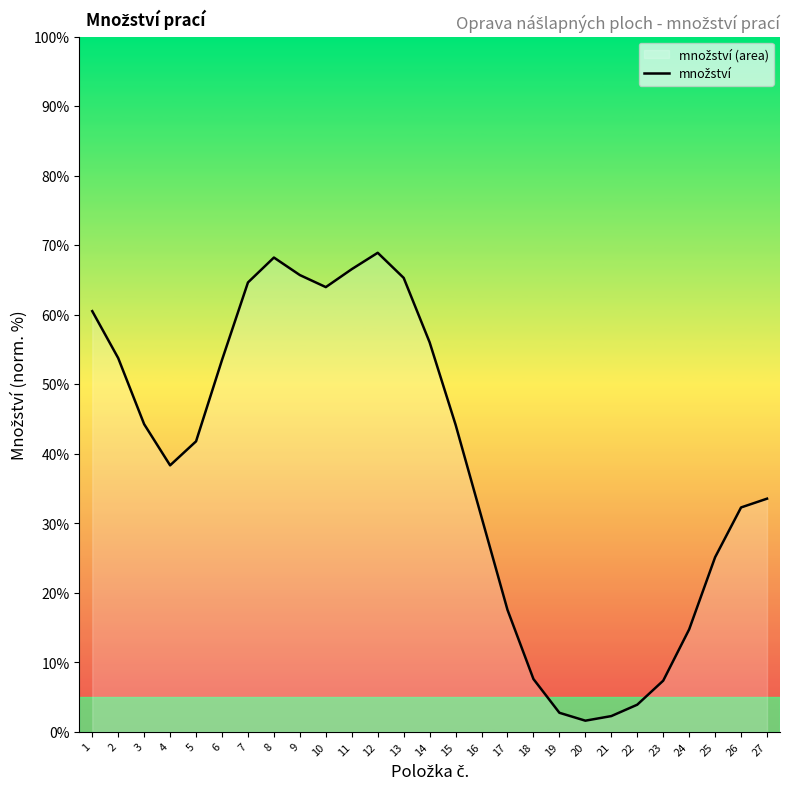

Where is the first local minimum?

4